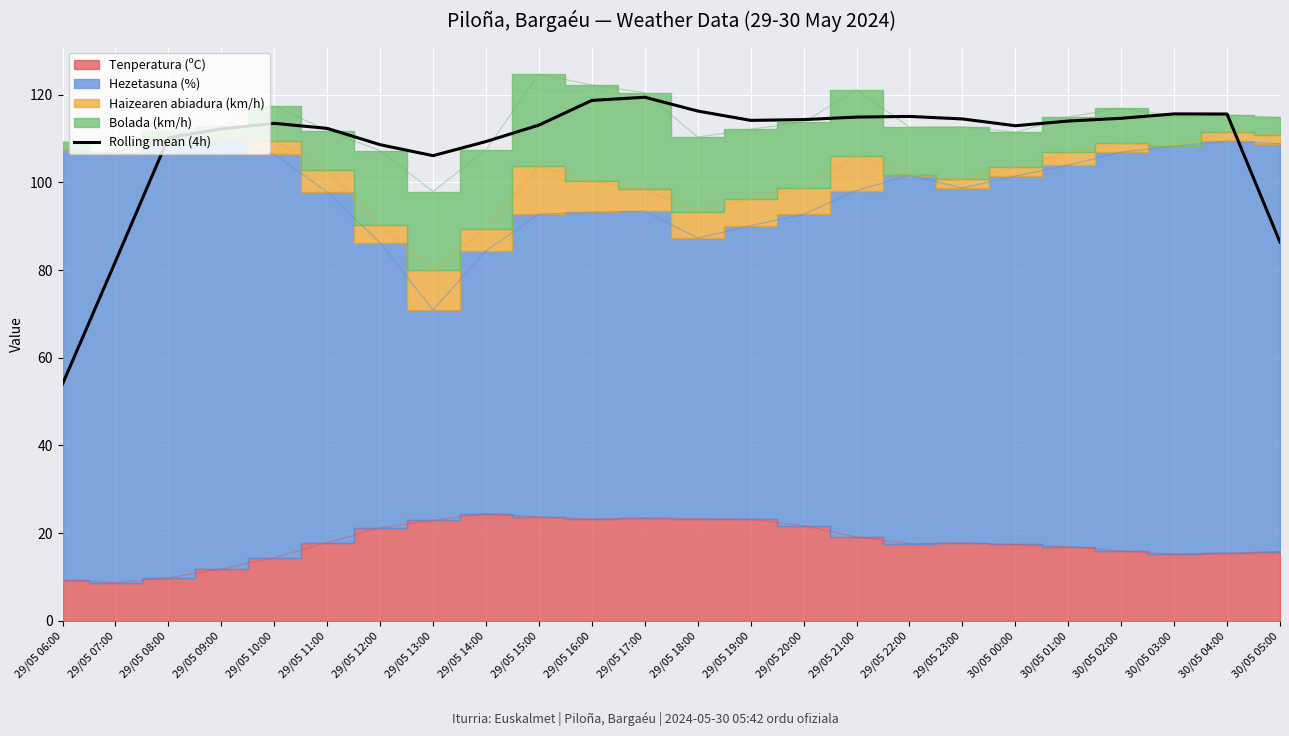

Where is the data nearest to the value 86?

30/05 05:00